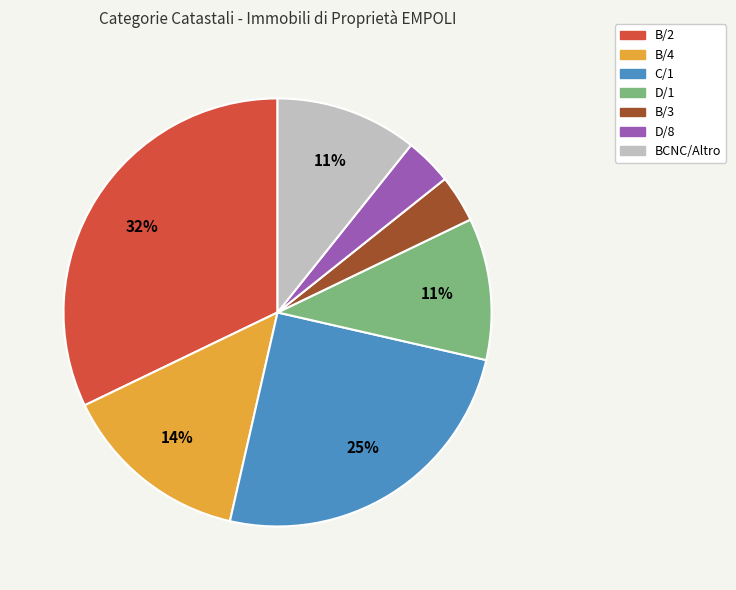

Is there any slice that represents more than half of the pie?

No